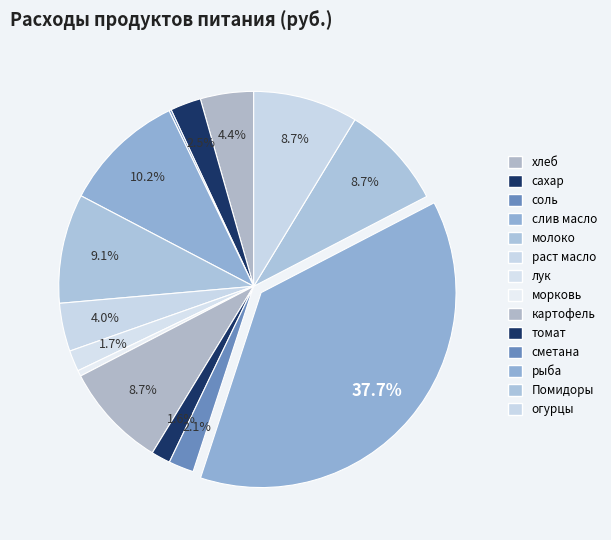

True or false: раст масло accounts for 4% of the total.

True